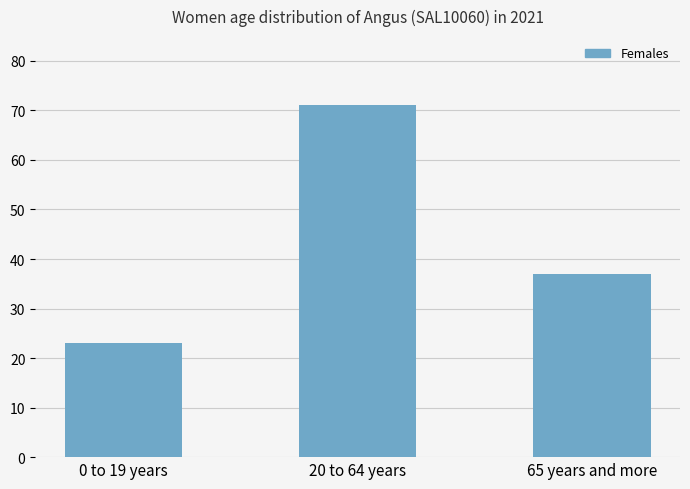

Reading left to right, extract all data points from this chart.

23	71	37